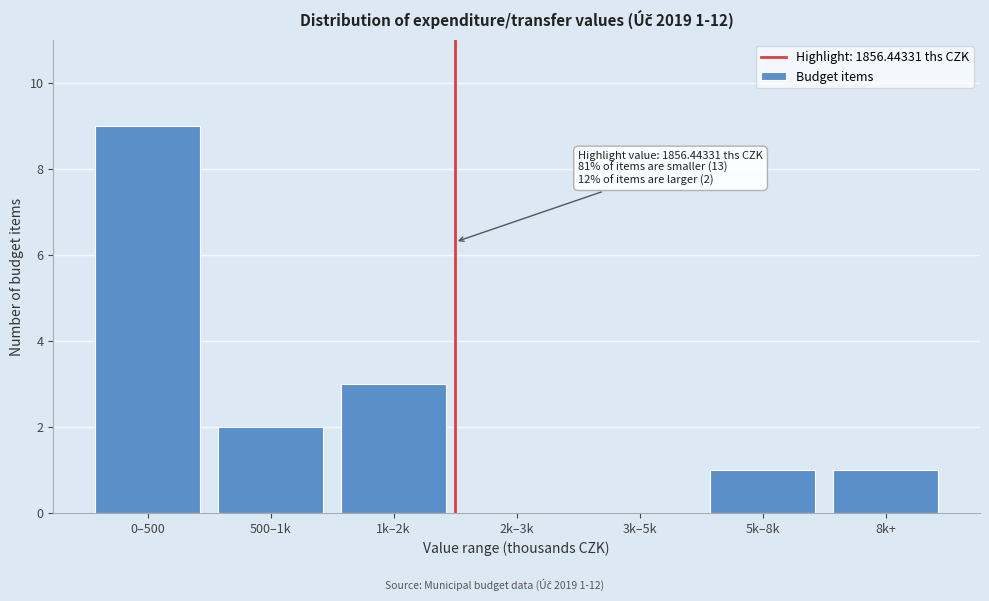

Reading left to right, transcribe all the data shown in this chart.

0–500=9	500–1k=2	1k–2k=3	2k–3k=0	3k–5k=0	5k–8k=1	8k+=1